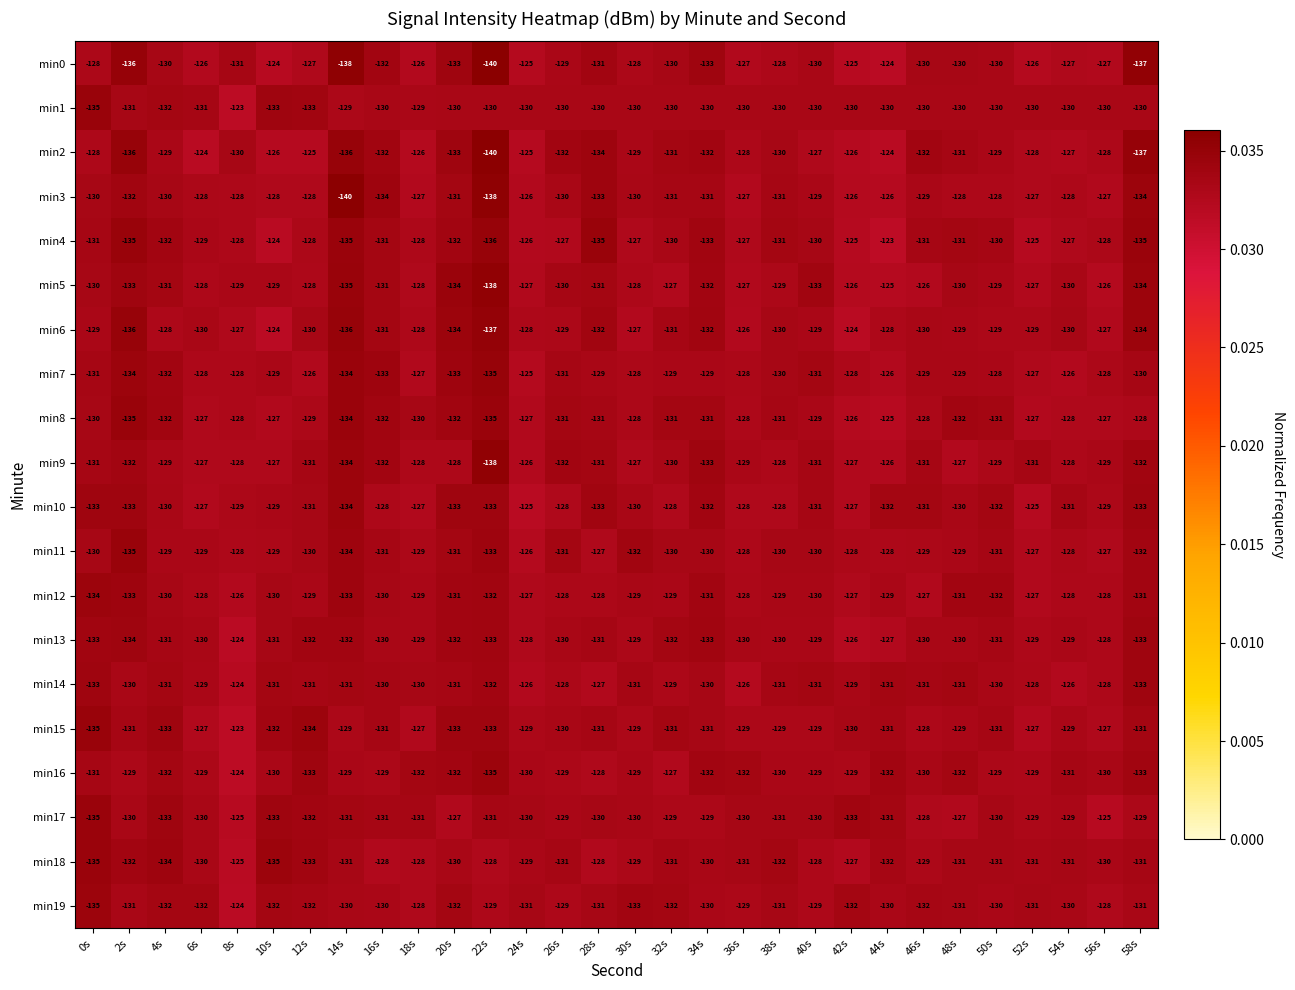

What is the maximum value shown in the chart?

-123